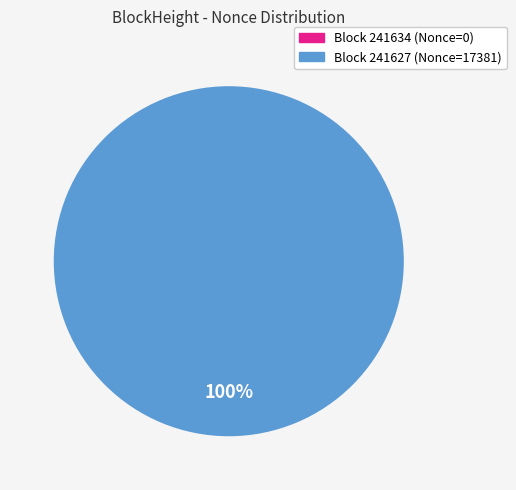

To the nearest percent, what is the combined percentage of 241627 and 241634?

100%